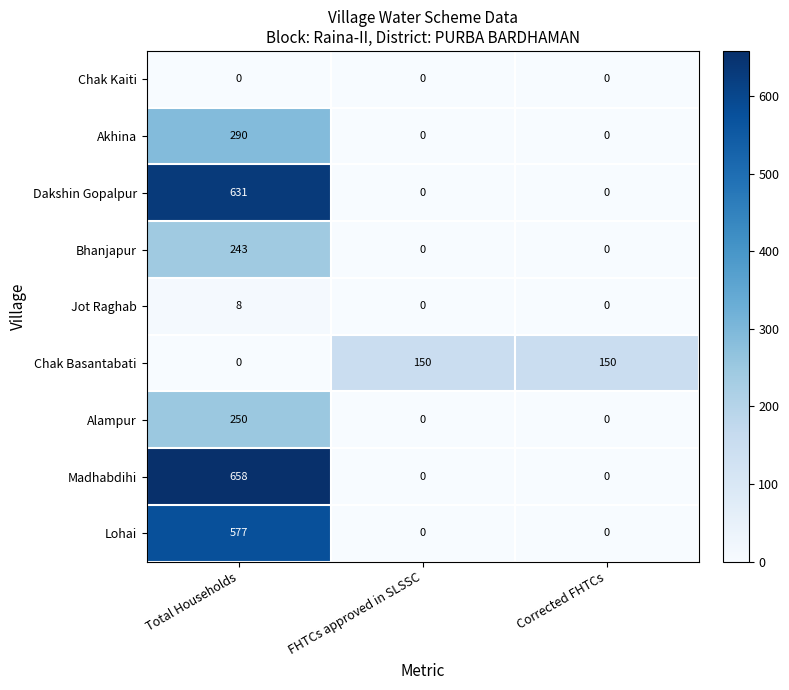

The Madhabdihi series shows 453 at Corrected FHTCs. True or false?

False